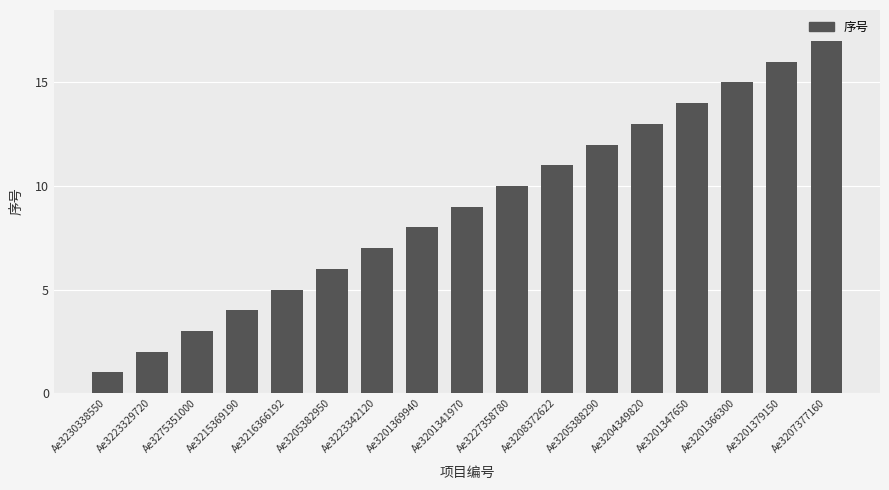

What is the label of the 13th bar from the right?

Ae3216366192